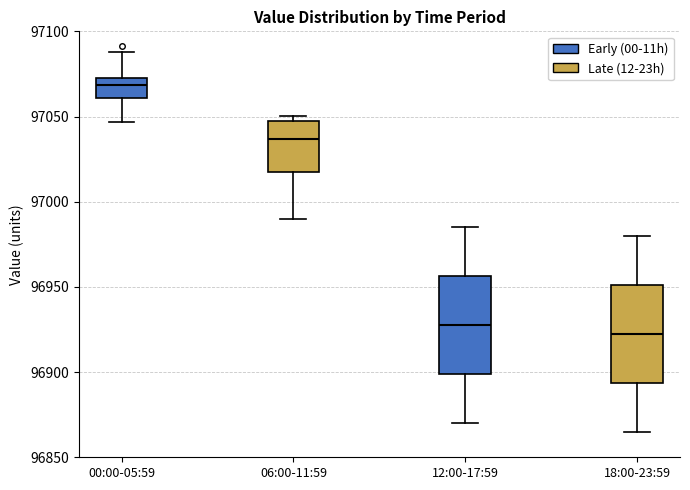

Where does the lower whisker of the box for 06:00-11:59 end on the y-axis? The values are not printed on the chart, so give them approximately, as read against the axis.

96990